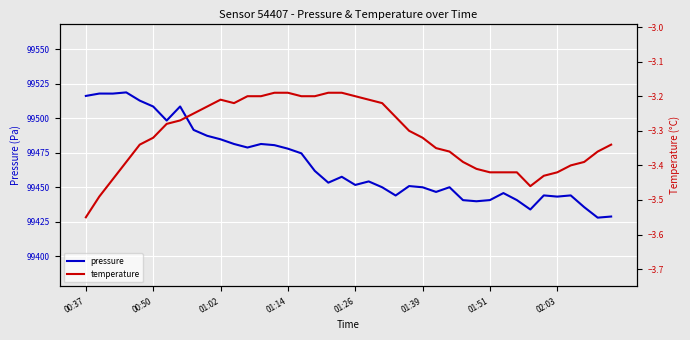

What value does the temperature series have at 34?

-3.4